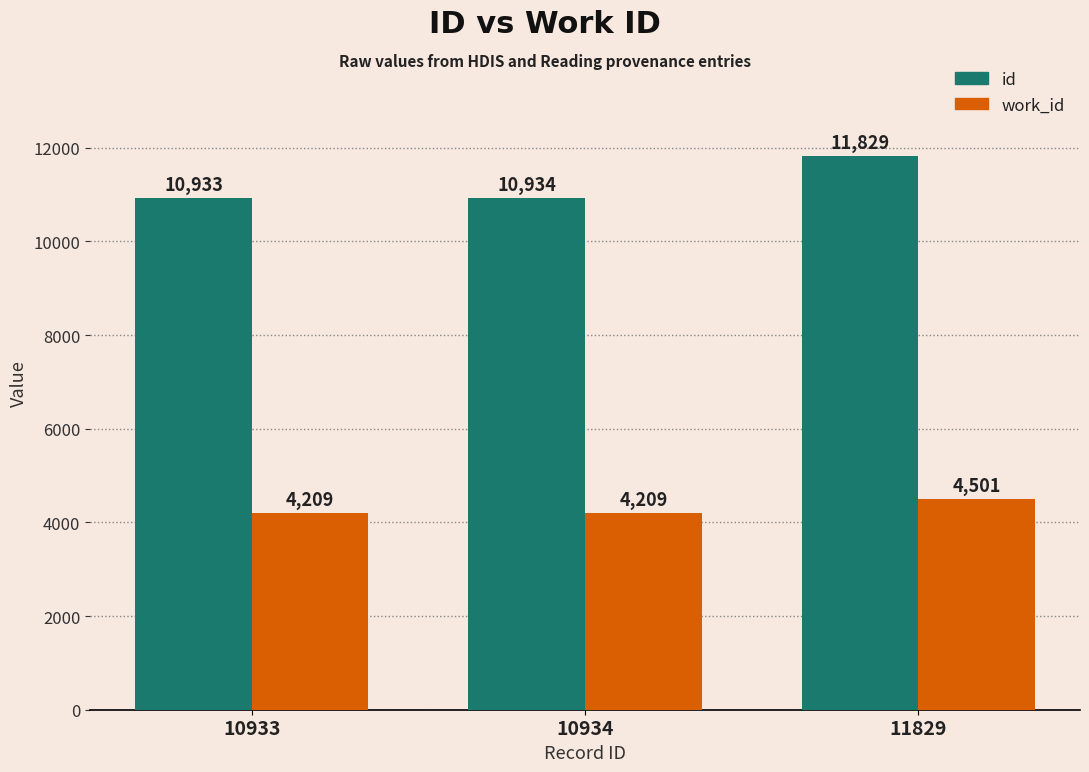

Where is id nearest to the value 11381?

10934